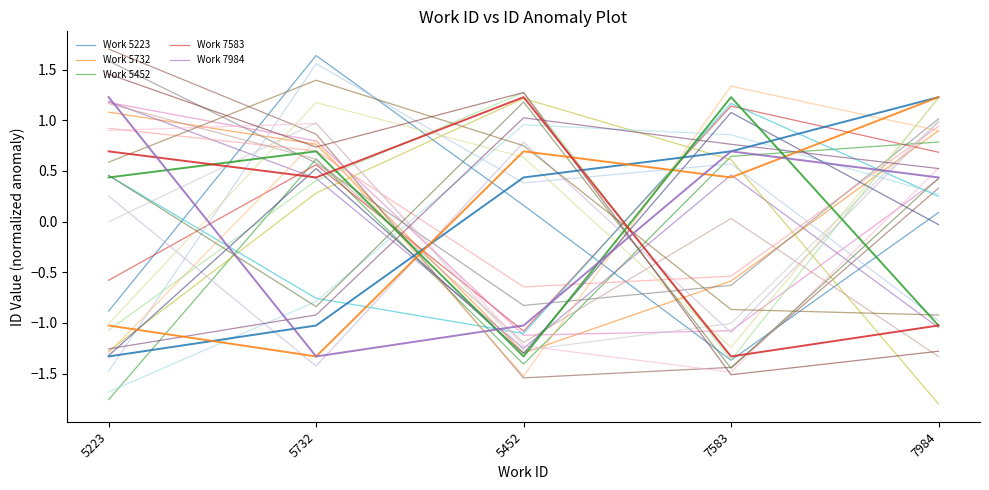

Which series has the largest total across all categories?

Work 5223